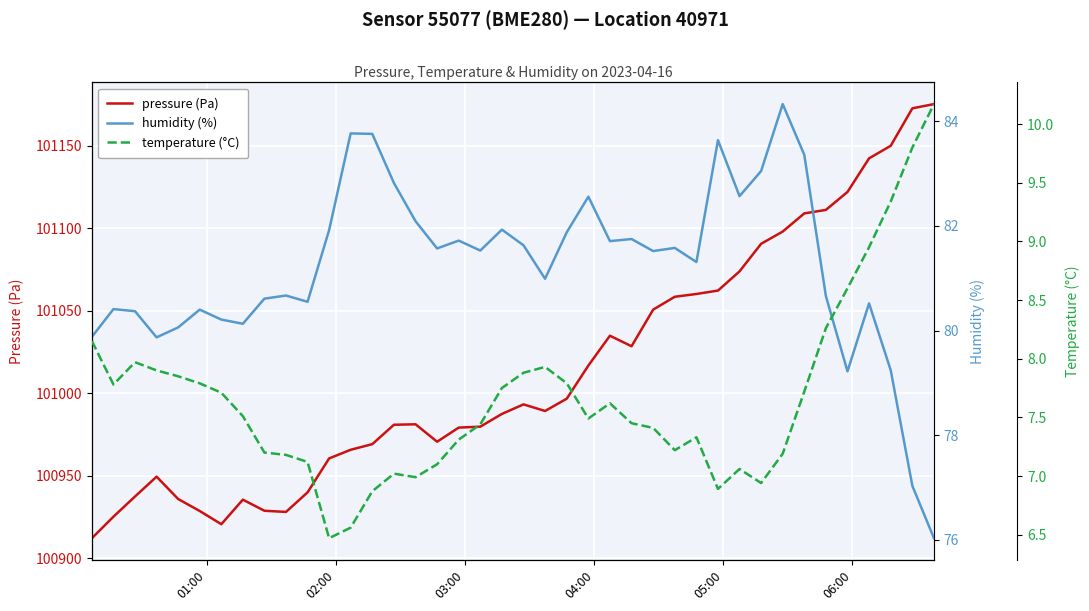

What are all the series names shown in the legend?

pressure (Pa), humidity (%), temperature (°C)